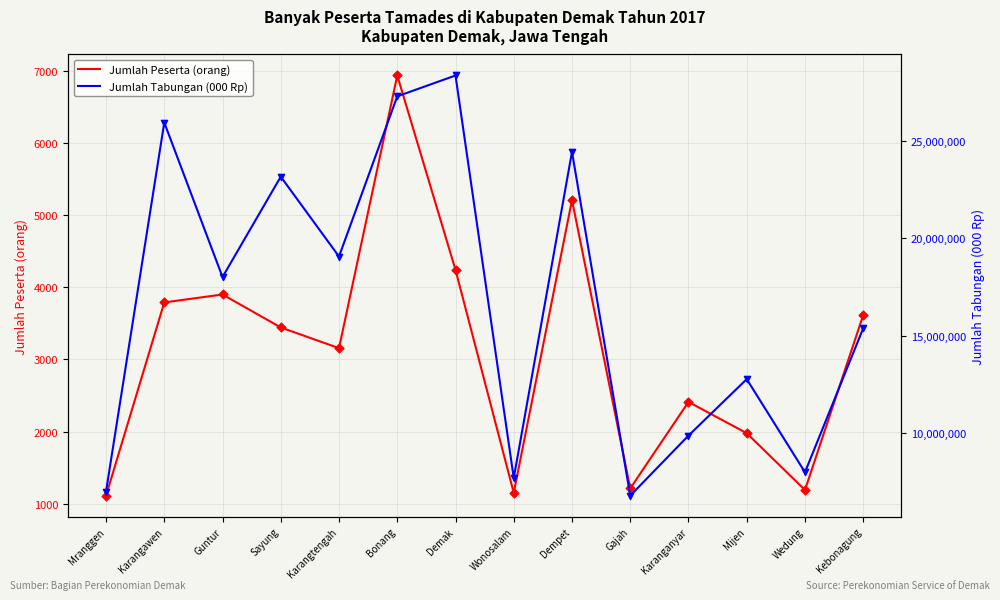

Is the value of Jumlah Tabungan (000 Rp) at Karanganyar greater than the value of Jumlah Peserta (orang) at Karangtengah?

Yes